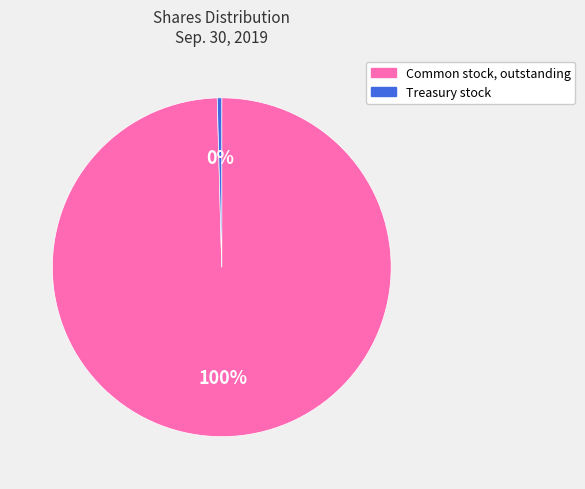

Is there a majority slice in this chart?

Yes